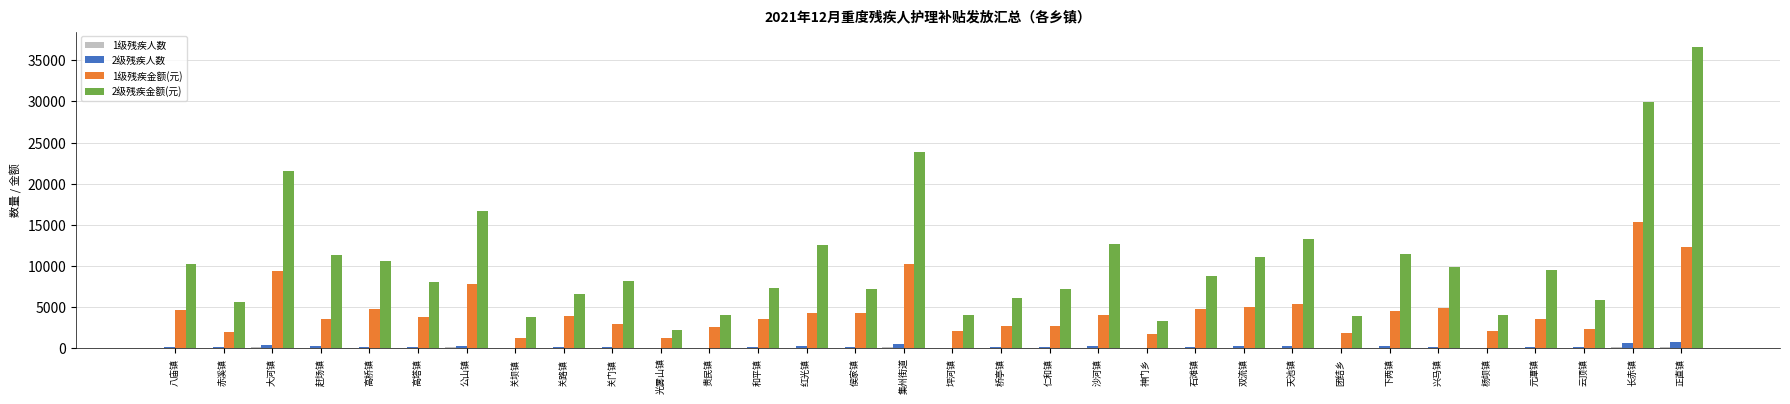

The 1级残疾金额(元) series shows 4380 at 贵民镇. True or false?

False